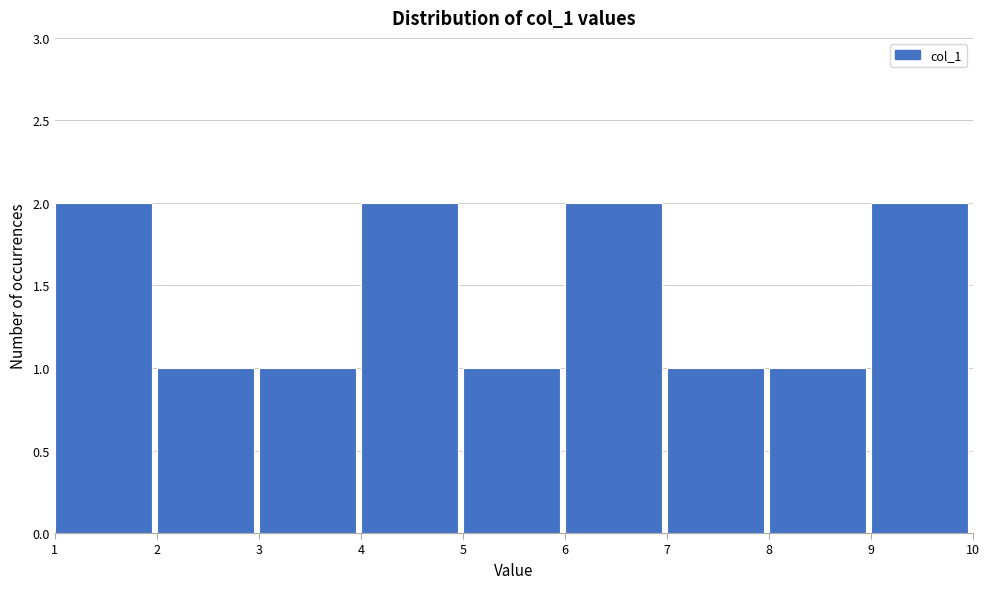

Reading left to right, list every bar in this chart as the range it spans on the x-axis followed by its height. The values are not printed on the chart, so give them approximately, as read against the axis.

1 to 2: 2
2 to 3: 1
3 to 4: 1
4 to 5: 2
5 to 6: 1
6 to 7: 2
7 to 8: 1
8 to 9: 1
9 to 10: 2